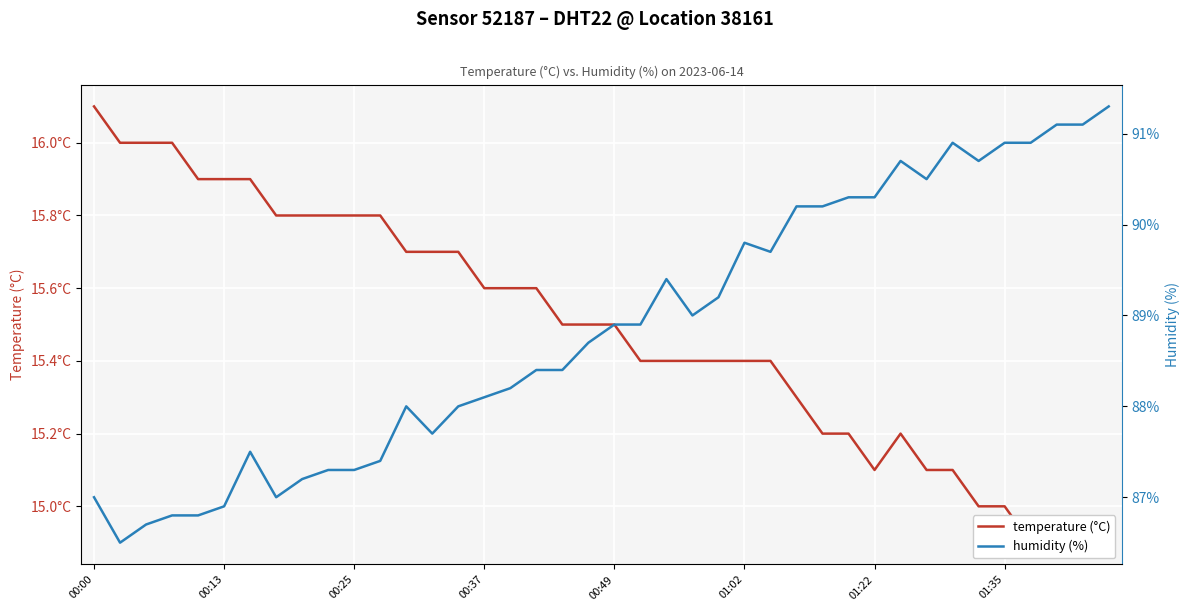

The value of humidity (%) at 00:25 is 87.3. True or false?

True